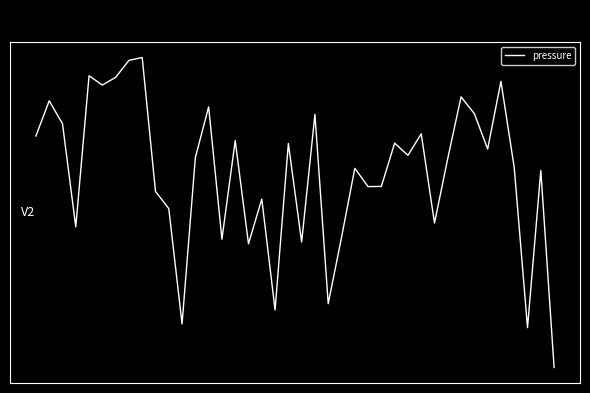

Count the number of values greater than 0.

29